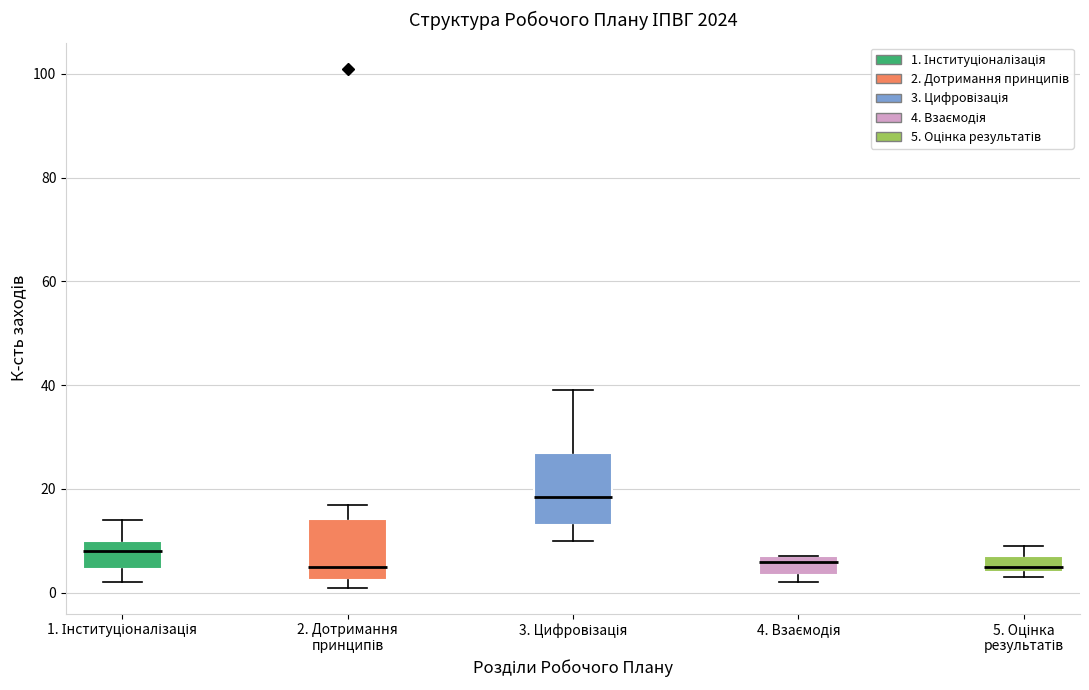

Which box is the tallest, from its lower edge to its upper edge?

3. Цифровізація